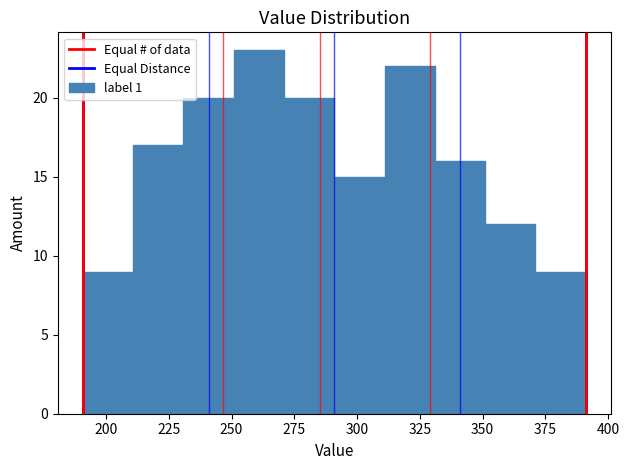

Reading left to right, transcribe this chart: for each bar, give the range it covers on the x-axis and its height. Neither the bar edges nor the heights are printed on the chart, so give them approximately, as read against the axes.

190 to 210: 9
210 to 230: 17
230 to 250: 20
250 to 270: 23
270 to 290: 20
290 to 310: 15
310 to 330: 22
330 to 350: 16
350 to 370: 12
370 to 390: 9